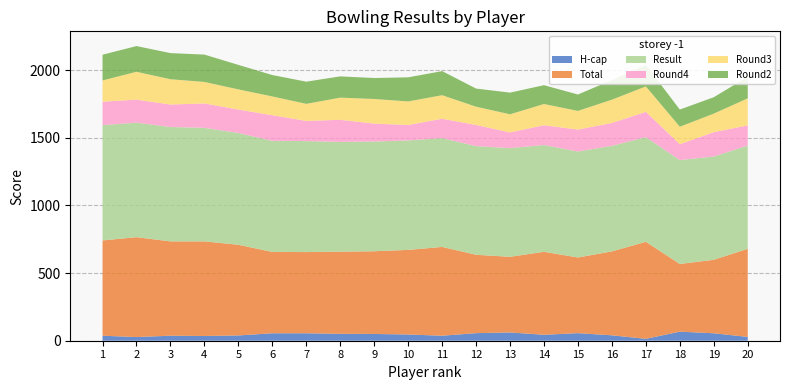

At how many categories does at least one series exceed 662?

20